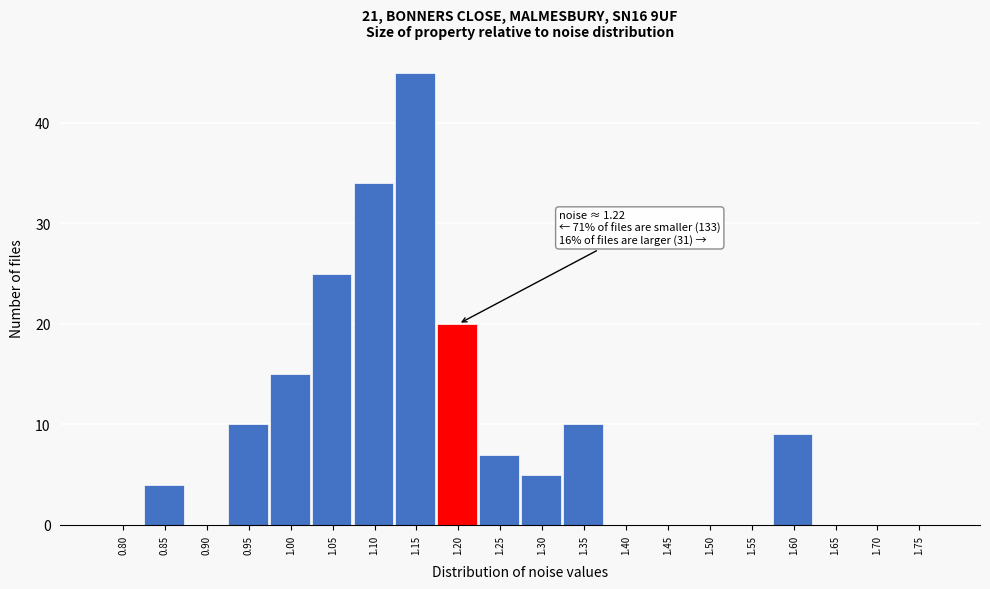

Reading right to left, what are all the values shown in this chart?

1.75=0	1.70=0	1.65=0	1.60=9	1.55=0	1.50=0	1.45=0	1.40=0	1.35=10	1.30=5	1.25=7	1.20=20	1.15=45	1.10=34	1.05=25	1.00=15	0.95=10	0.90=0	0.85=4	0.80=0